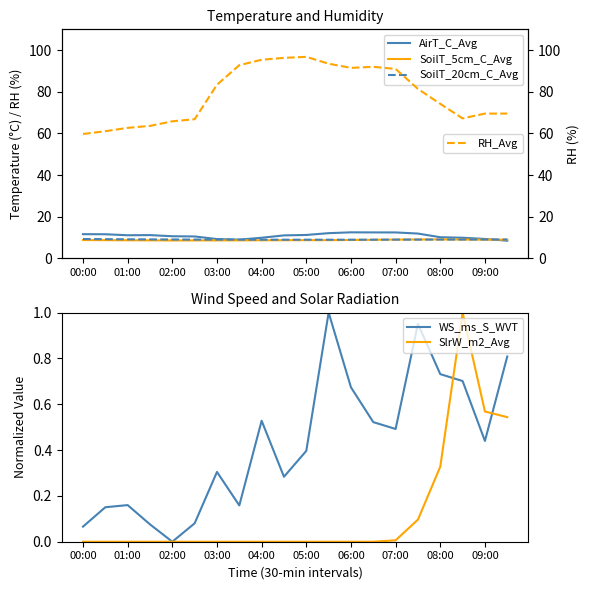

The value of SoilT_20cm_C_Avg at 05:00 is 4.4. True or false?

False